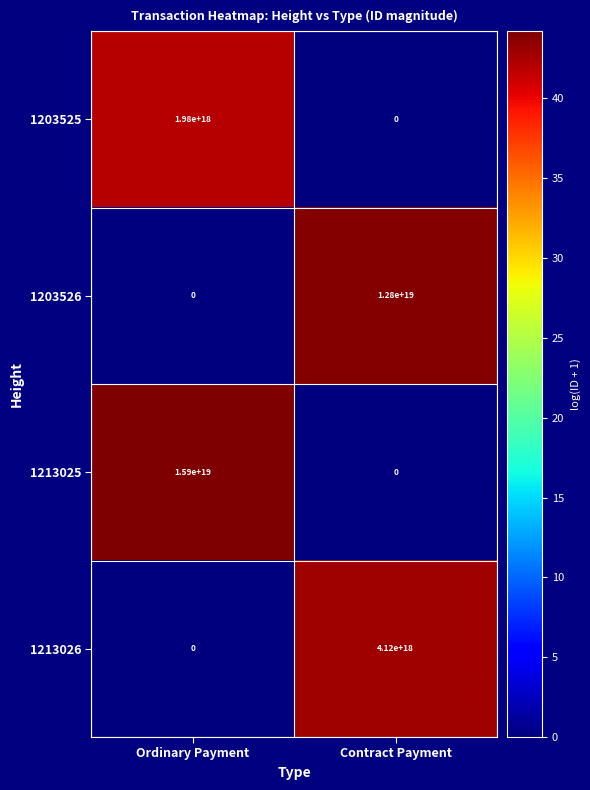

Which category has the highest value in the 1213025 series?

Ordinary Payment